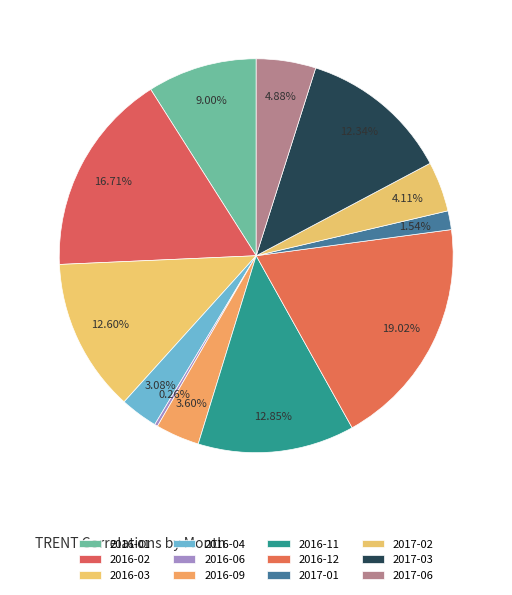

How much of the chart is everything except 2016-04?

96.9%